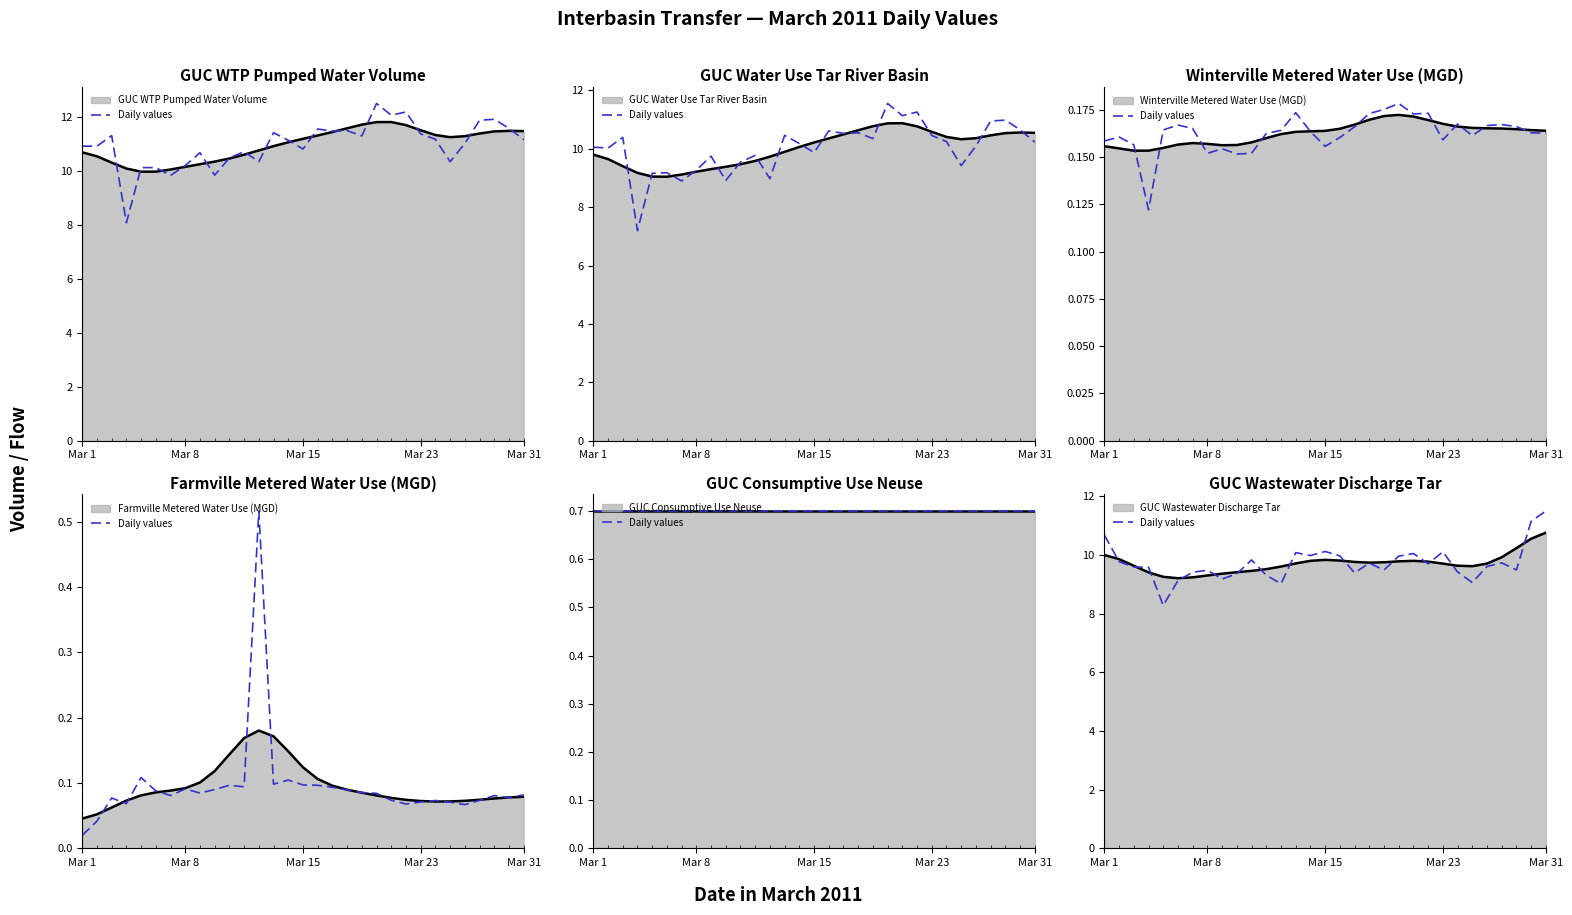

Between 21 and Mar 1, which is larger?

Mar 1